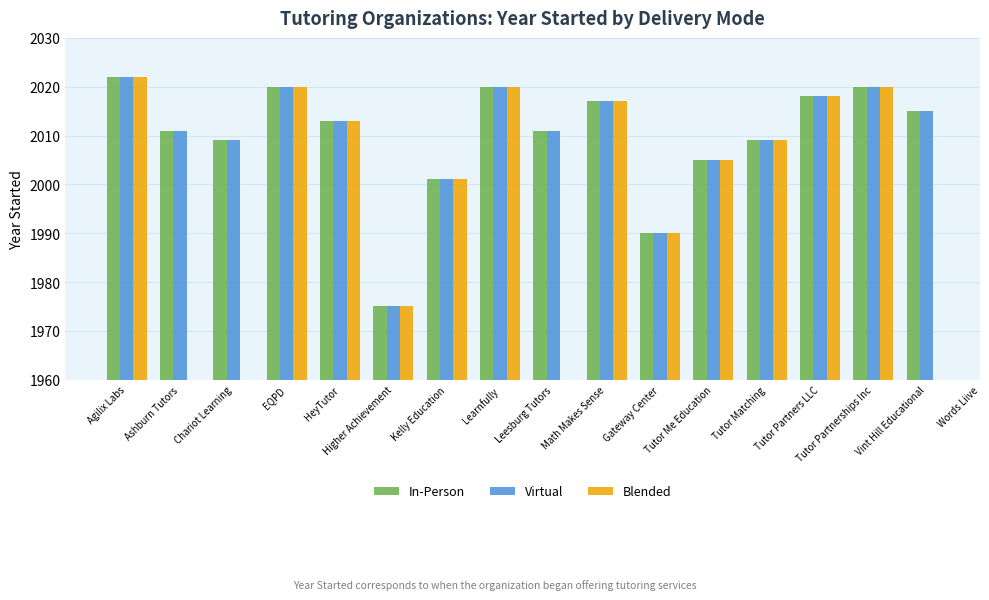

What is the value of the Blended bar at the 11th from the left?

1990.0